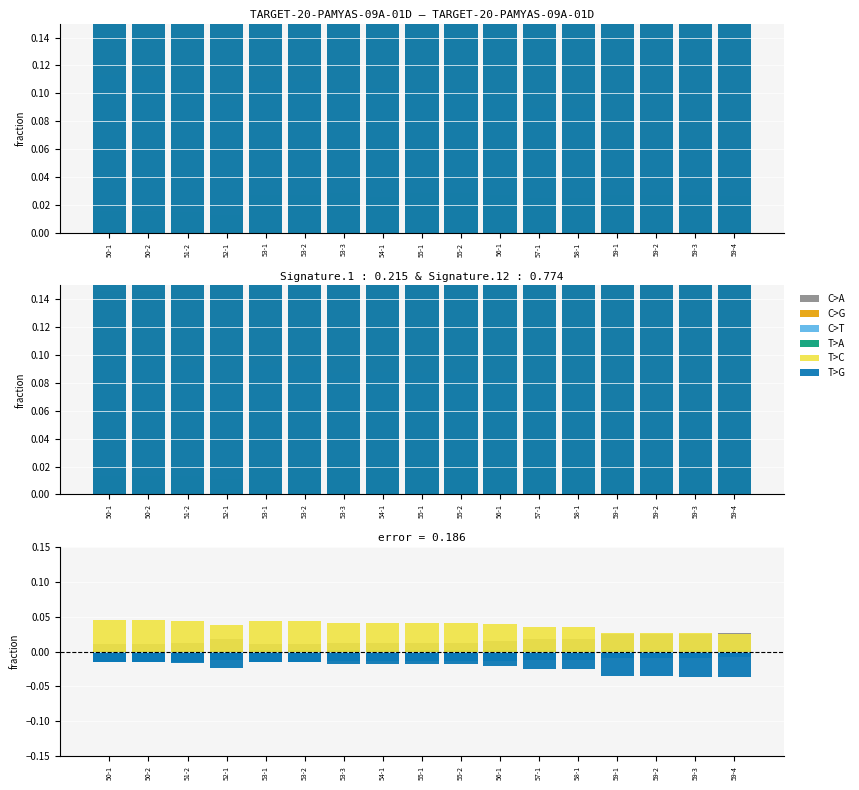

At how many categories does at least one series exceed 0?

17